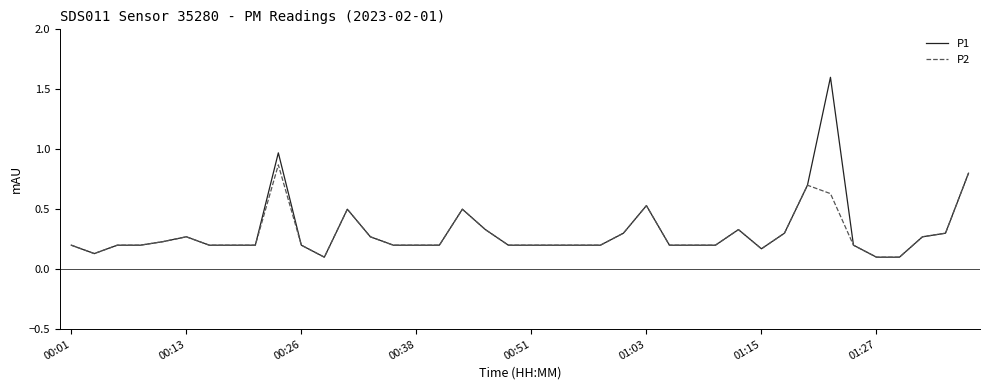

Which series has the widest spread of values?

P1